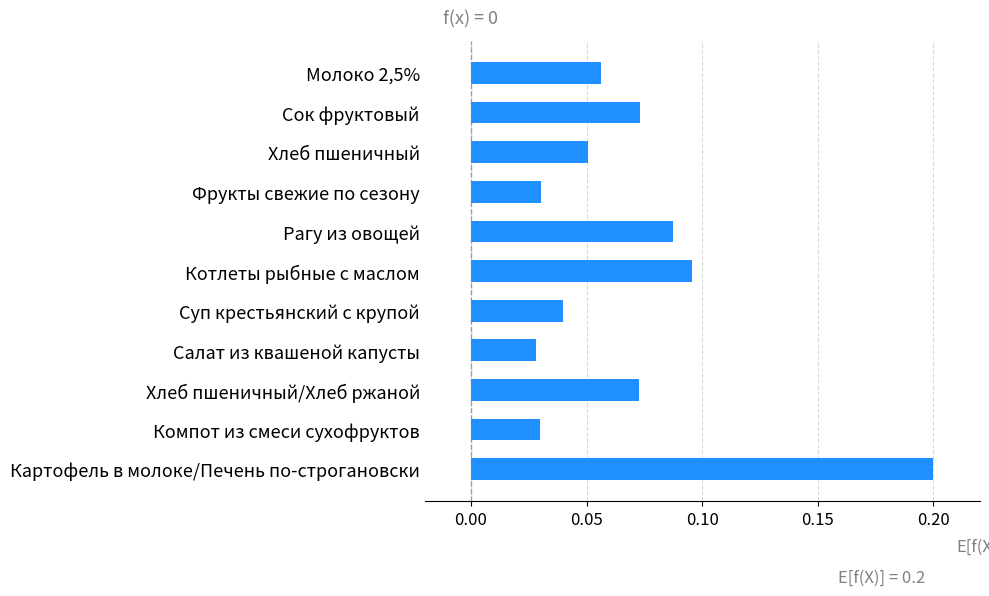

What is the difference between the maximum and minimum values?

0.2